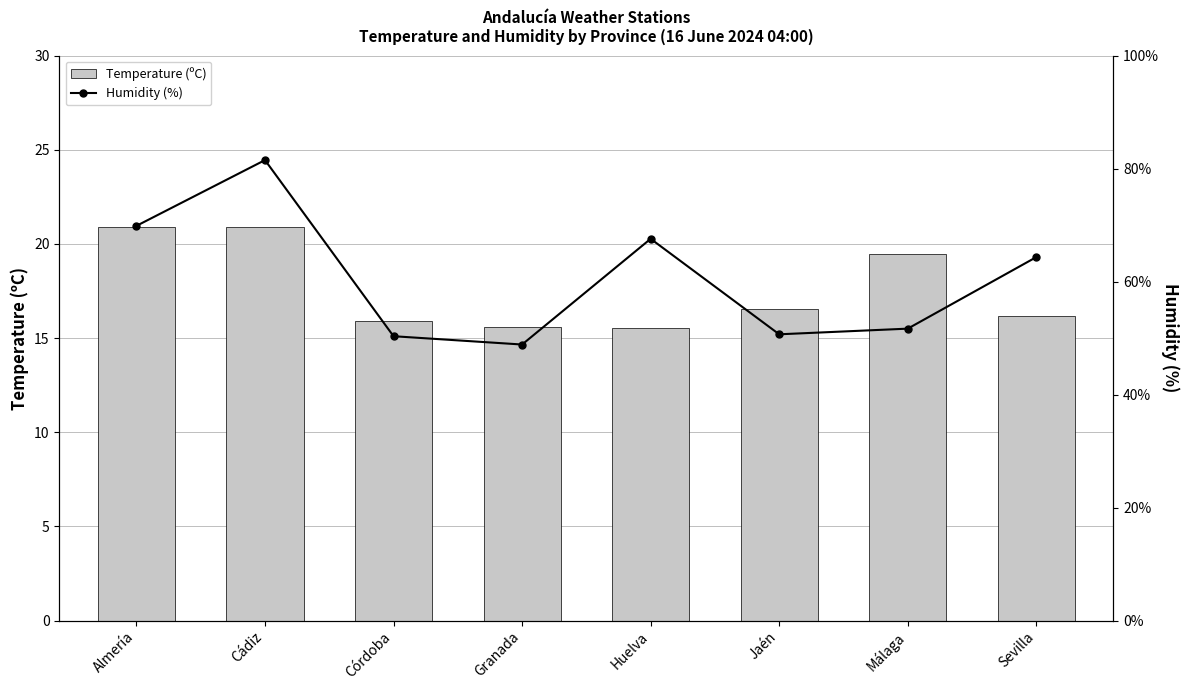

Are the bars horizontal?

No